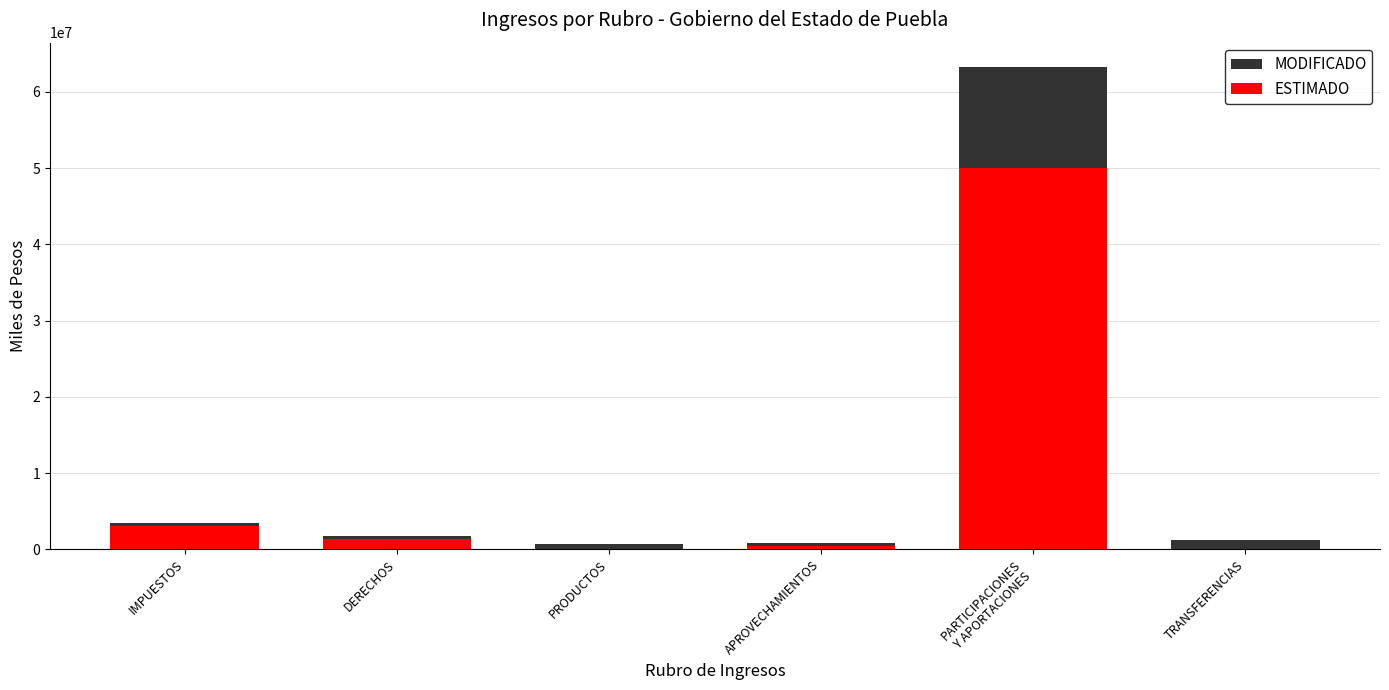

At which category is the sum across all series the highest?

PARTICIPACIONES
Y APORTACIONES